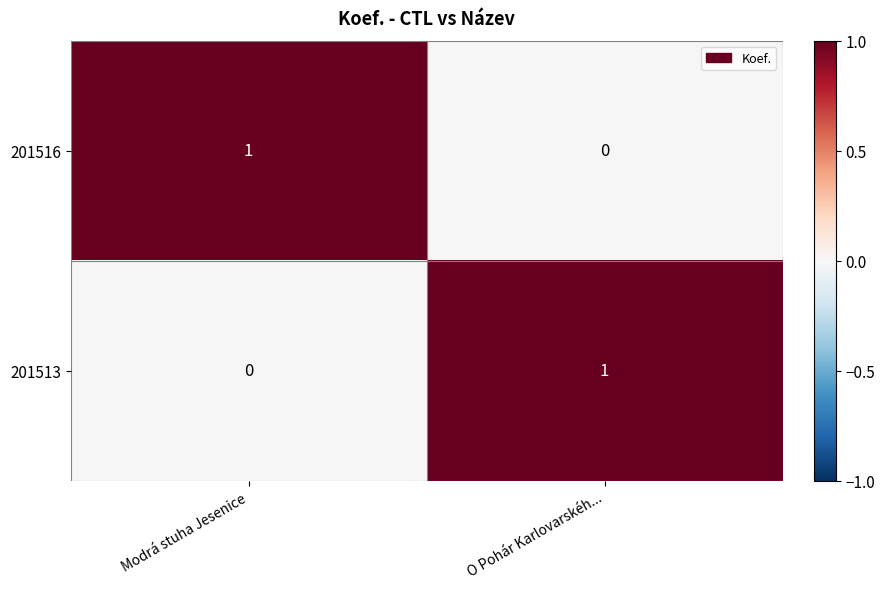

Count the number of data series in this chart.

2